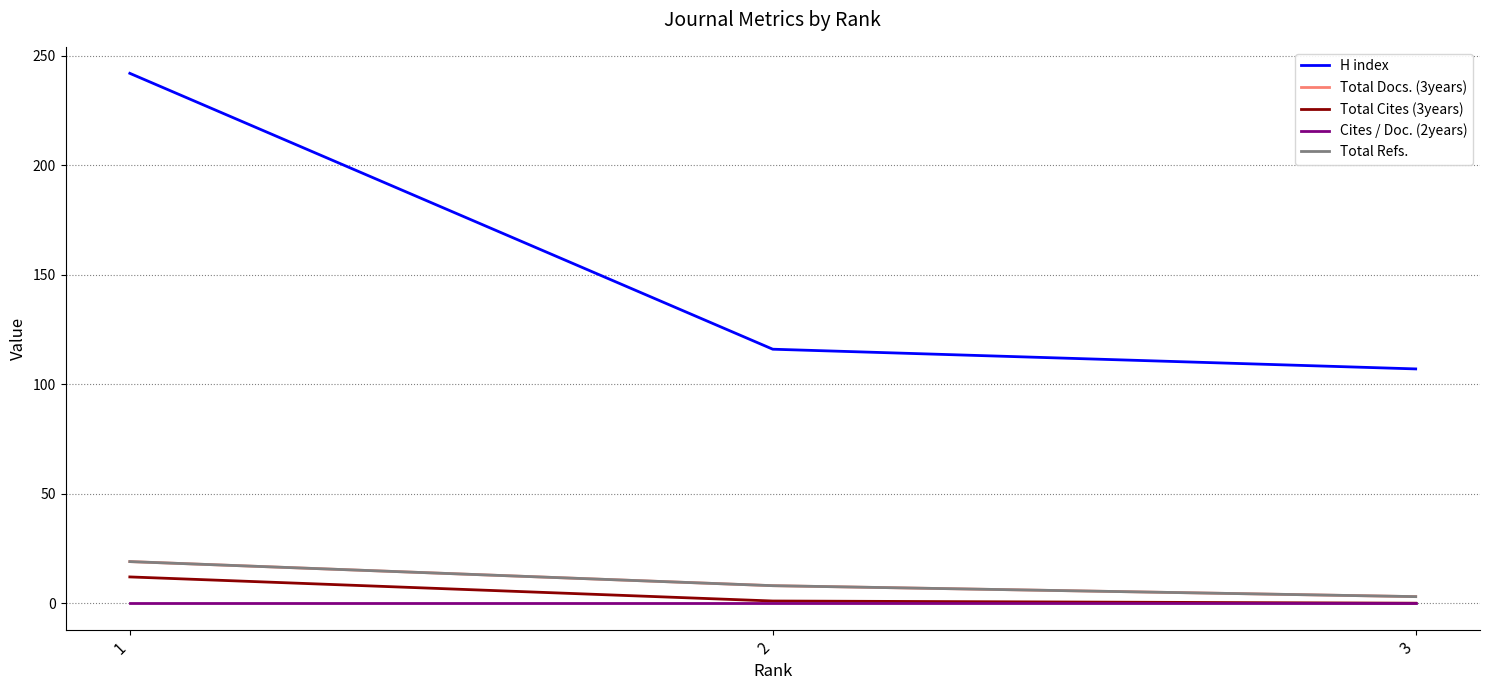

Is this an area chart (filled region under the line)?

No